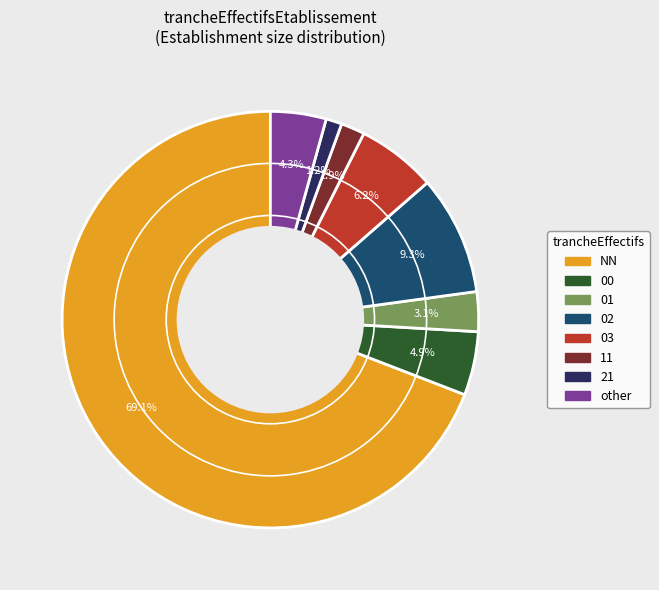

Between other and 21, which is larger?

other